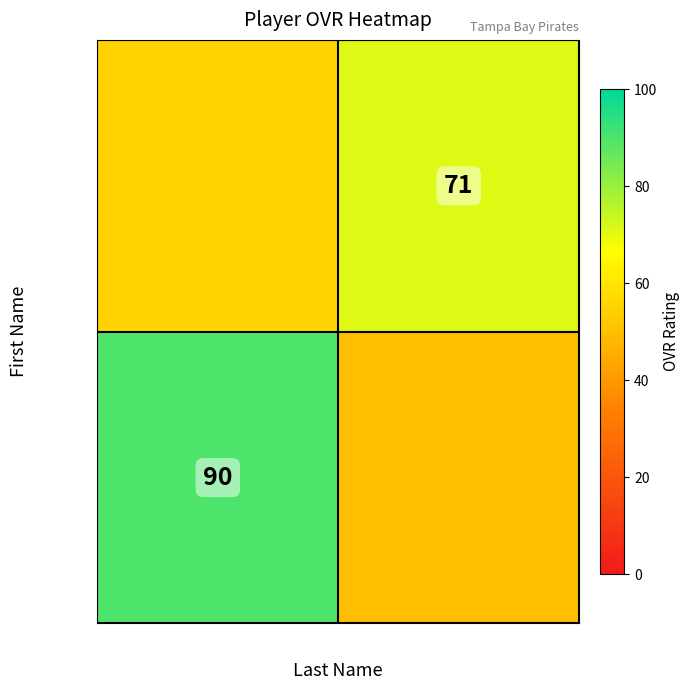

The value of Payne at Davis is 25. True or false?

False